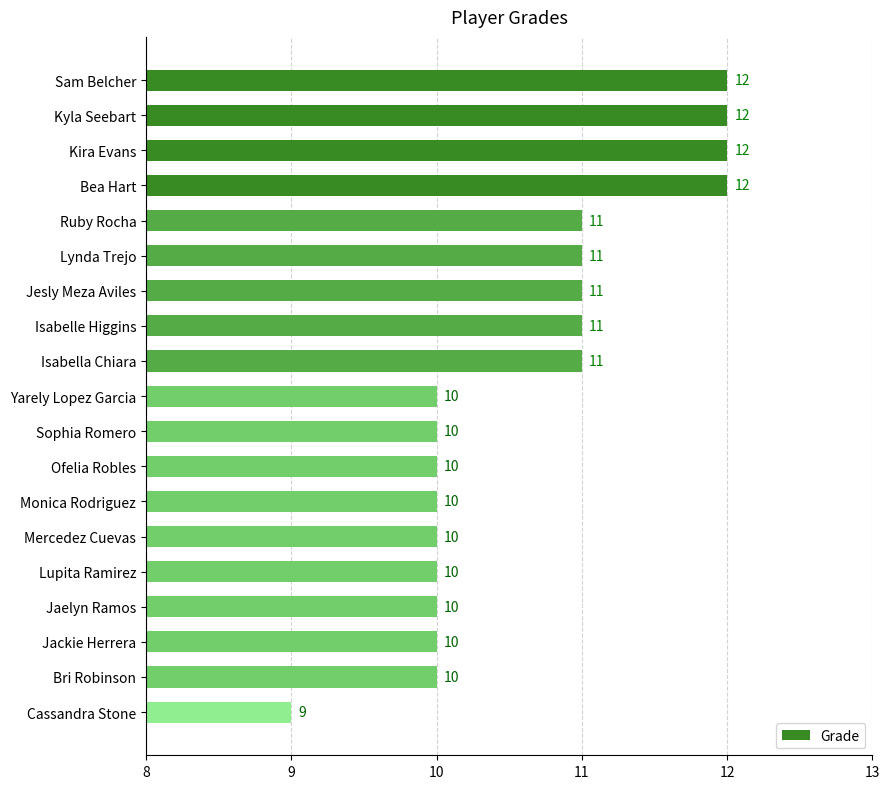

What is the difference between the second highest and minimum values?

3